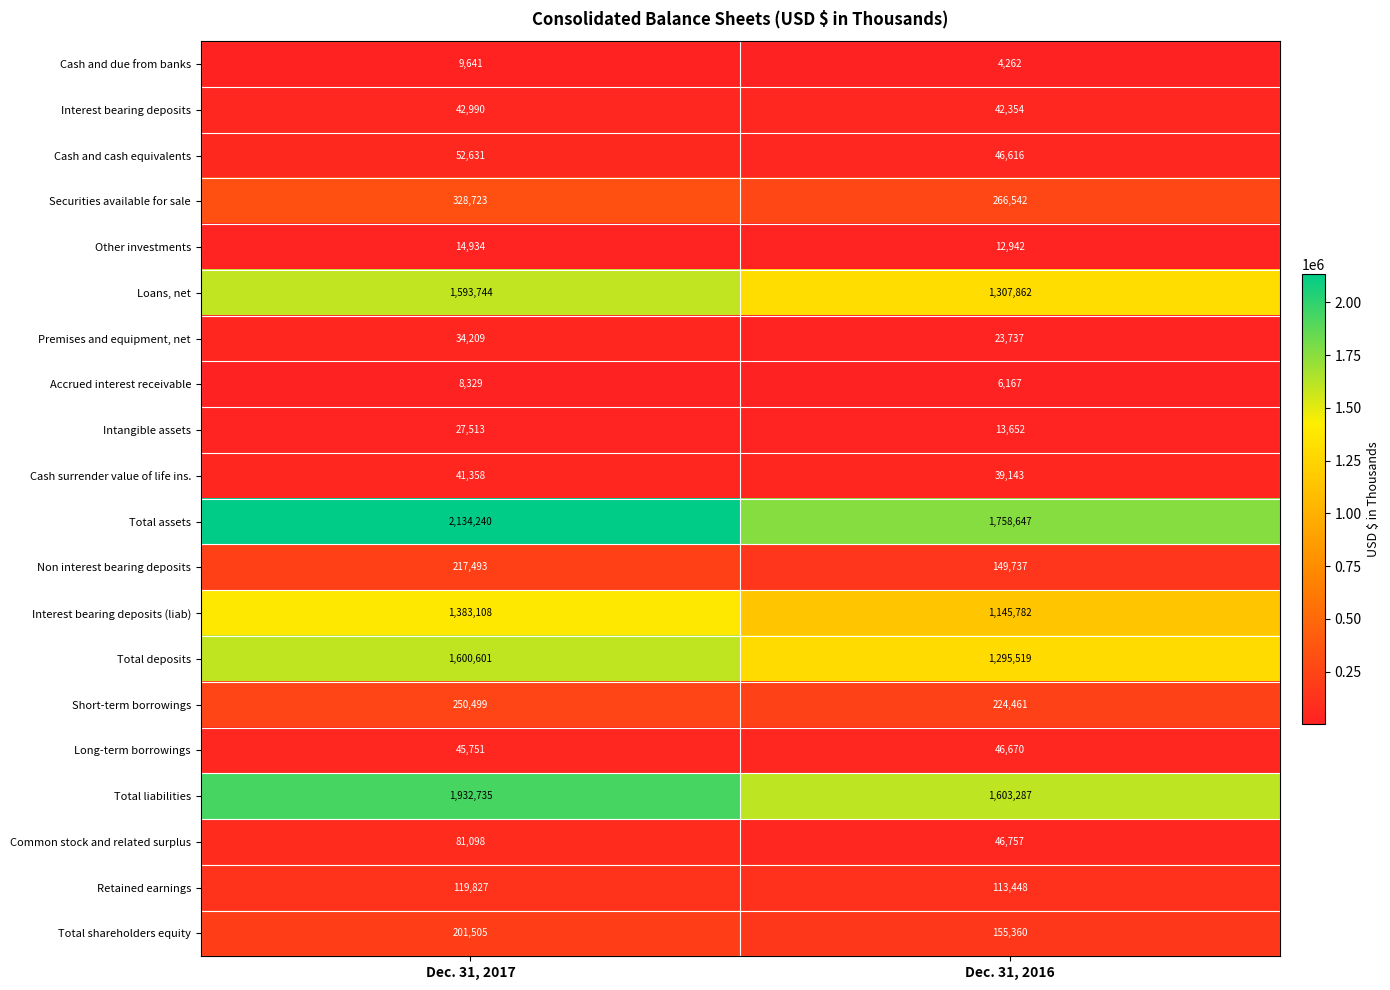

Read the Cash surrender value of life ins. value at Dec. 31, 2017, to the nearest 100.

41400